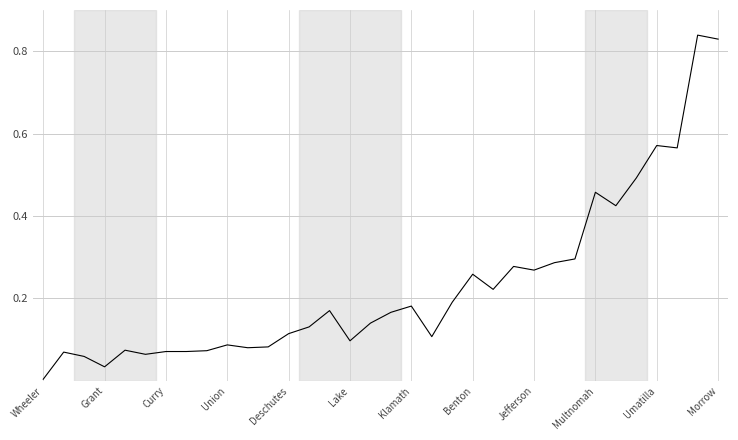

Is this an area chart (filled region under the line)?

No